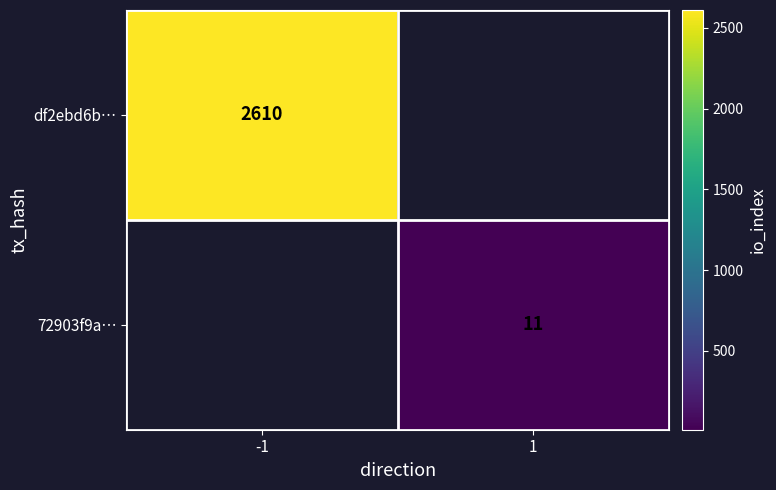

True or false: df2ebd6b… has a value of 2610 at -1.

True